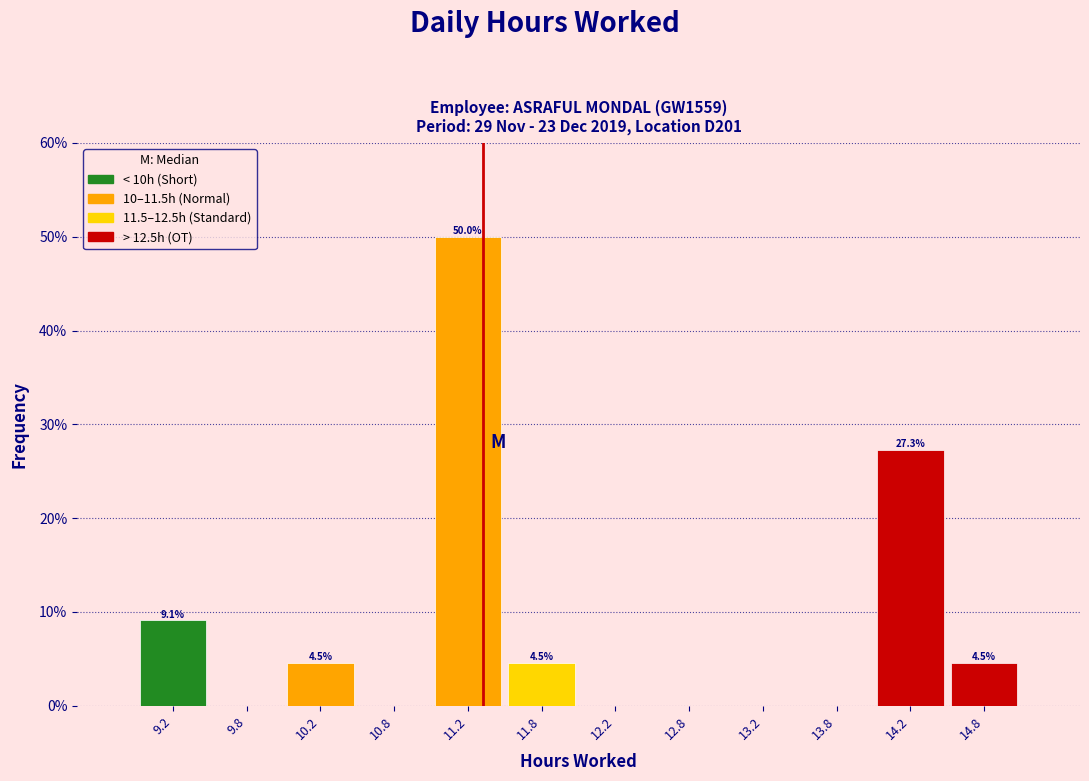

Over which range of the x-axis is the bar tallest?

11.0 to 11.5